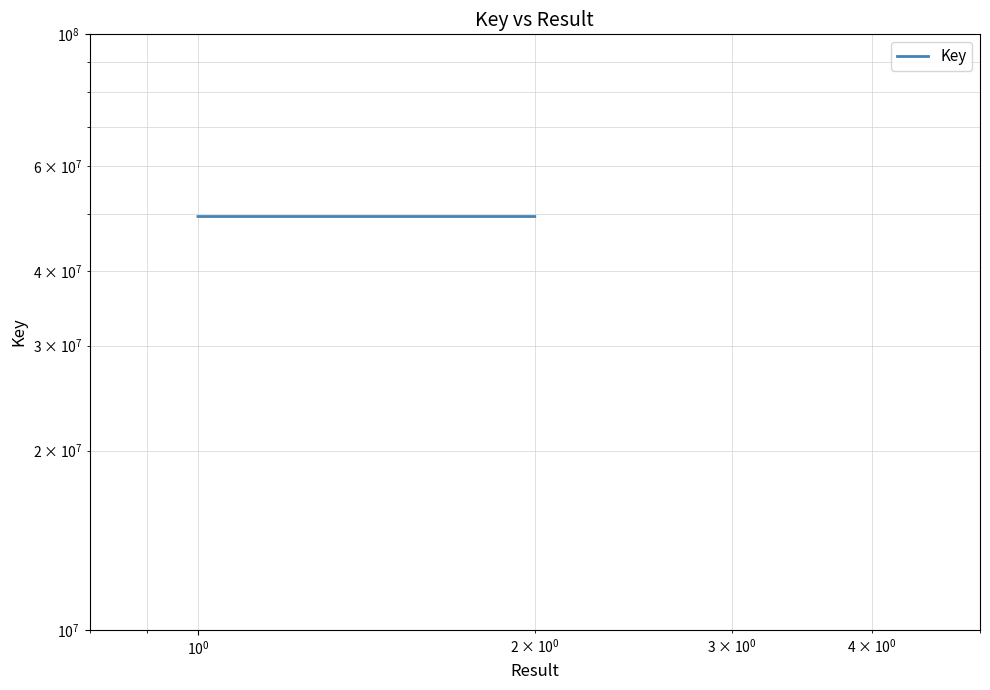

The value at $\mathdefault{10^{0}}$ is 49437549. True or false?

True